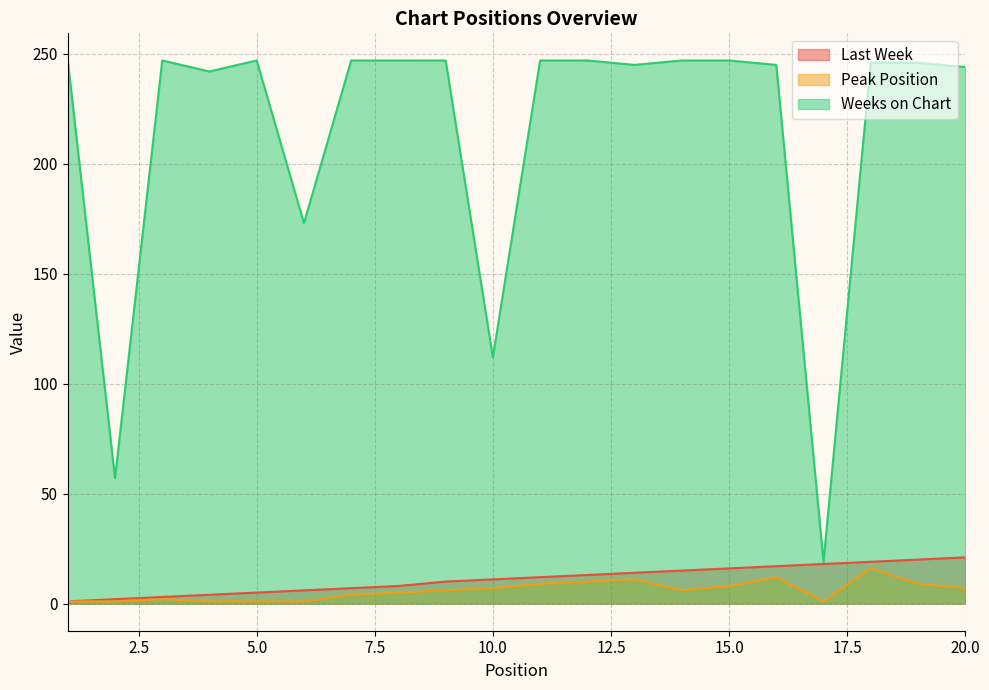

What is the sum of all Weeks on Chart values?

4299